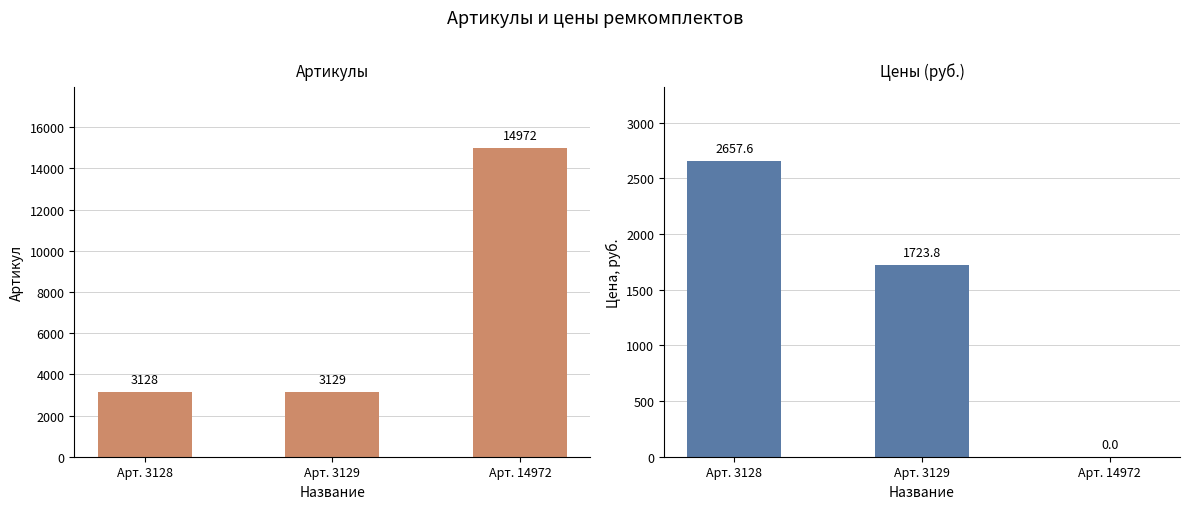

What is the value of the Артикул bar at the 3rd from the left?

14972.0